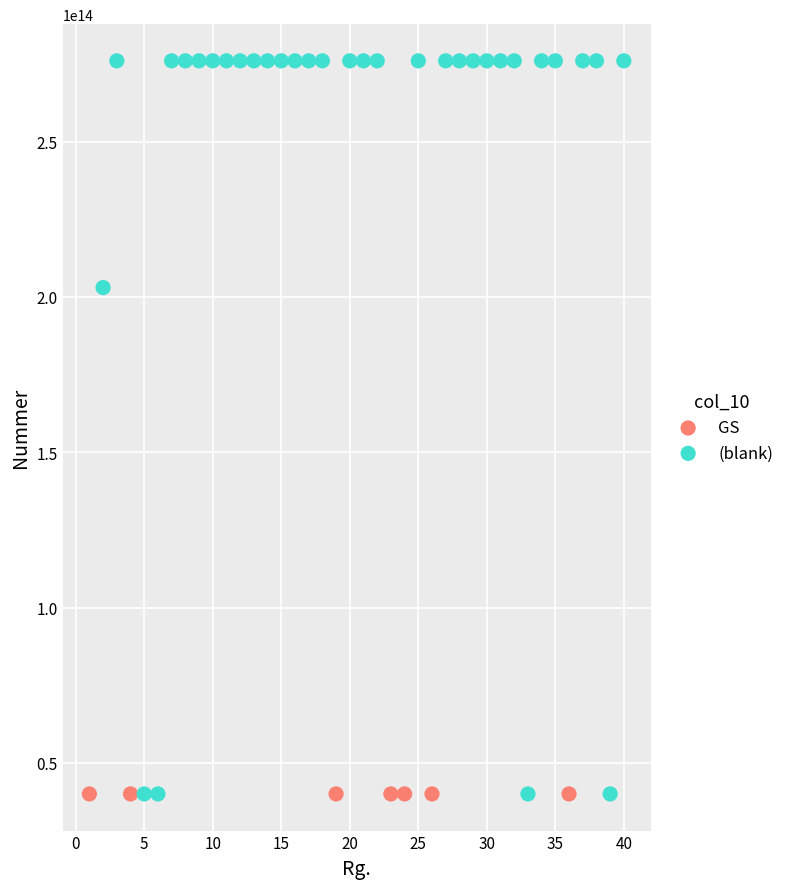

Which series has the widest spread of Y values?

(blank)